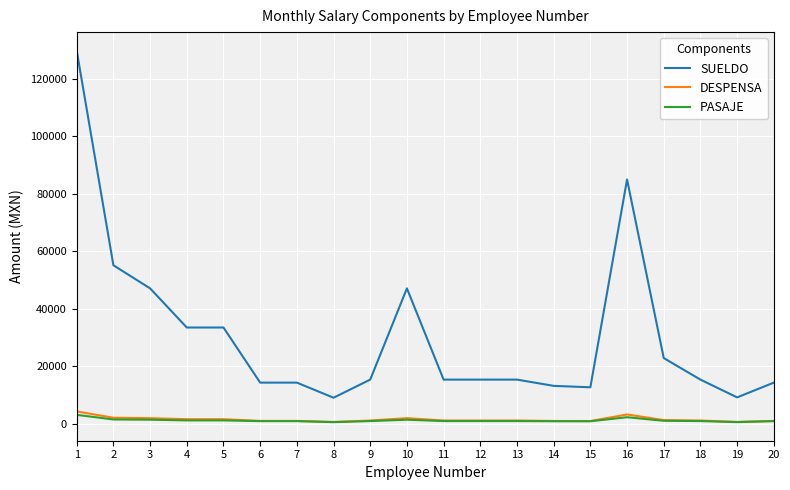

What is the highest value of the SUELDO series?

129827